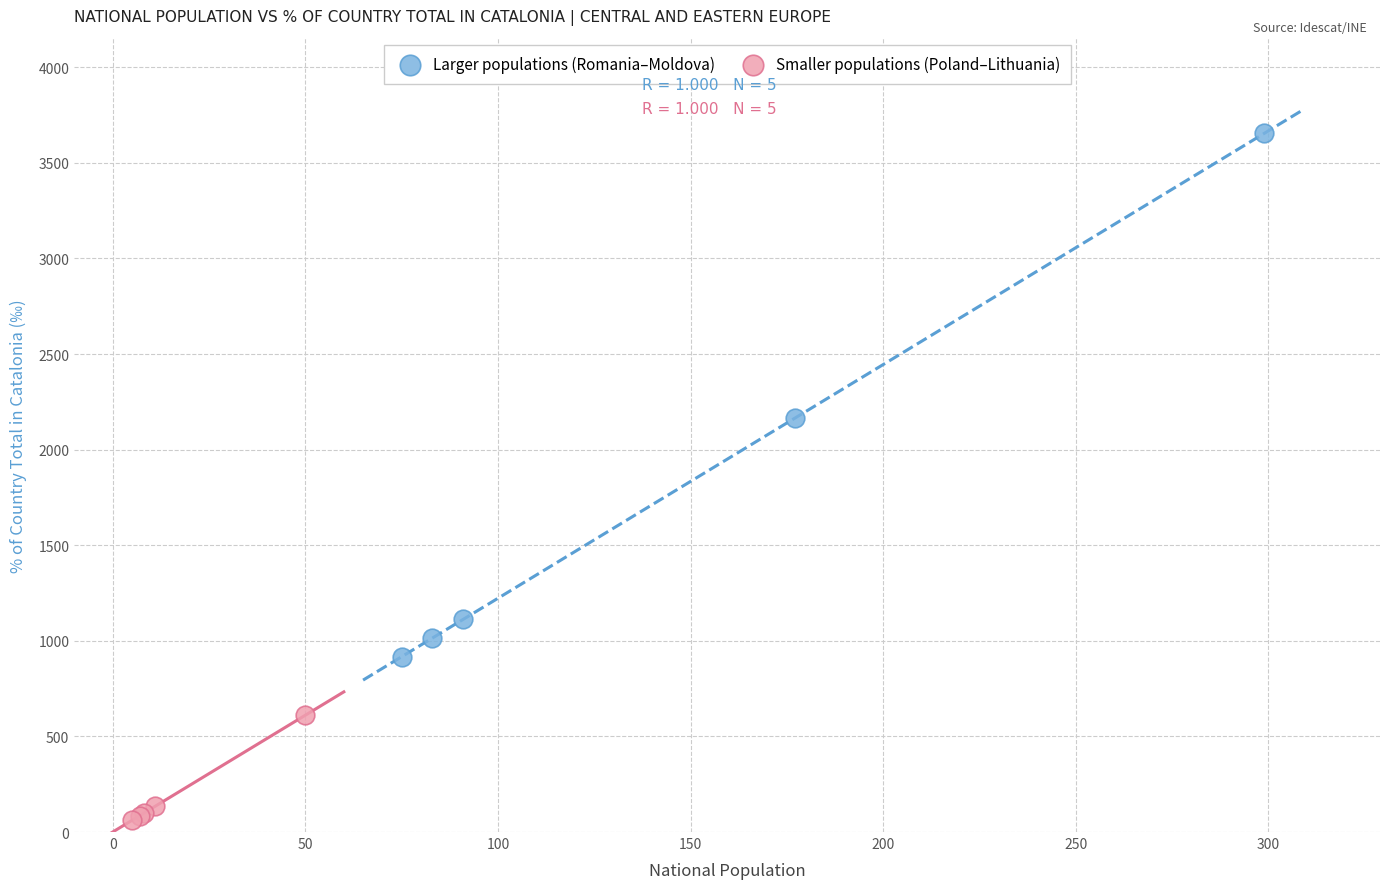

Which series has the widest spread of Y values?

Larger populations (Romania–Moldova)